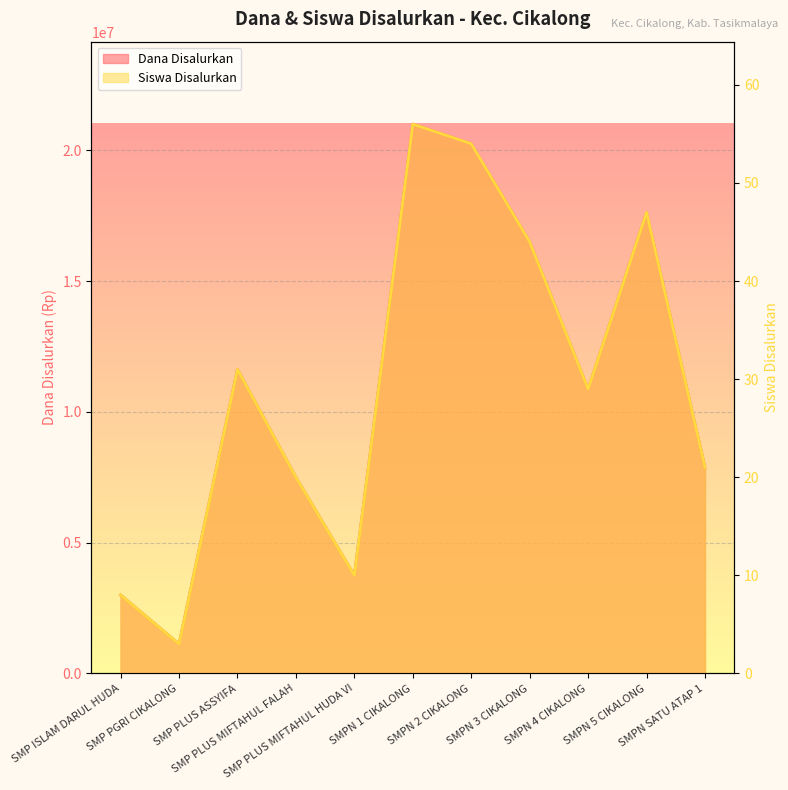

True or false: Dana Disalurkan and Siswa Disalurkan cross at least once.

False